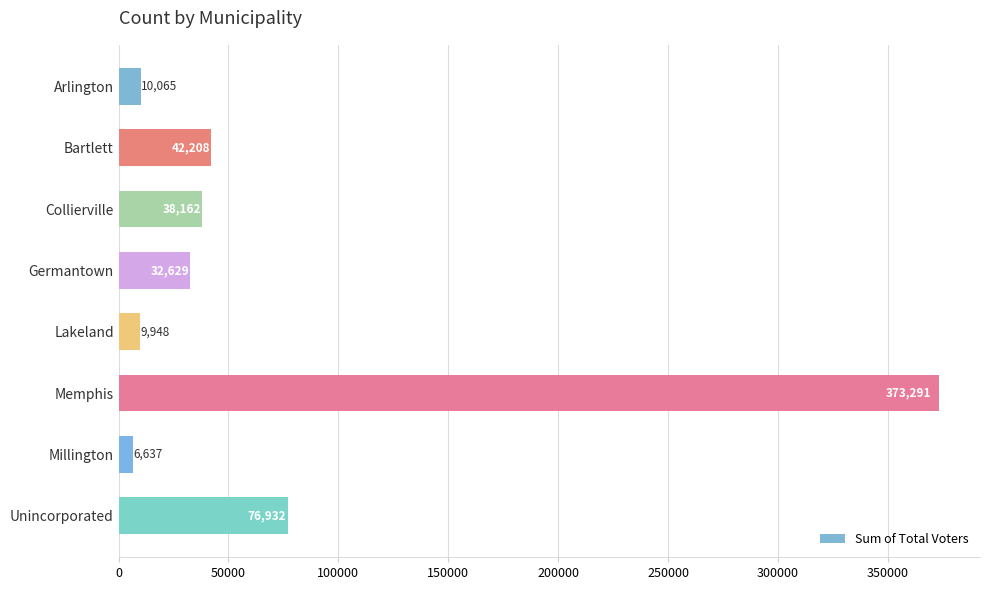

What is the minimum value shown in the chart?

6637